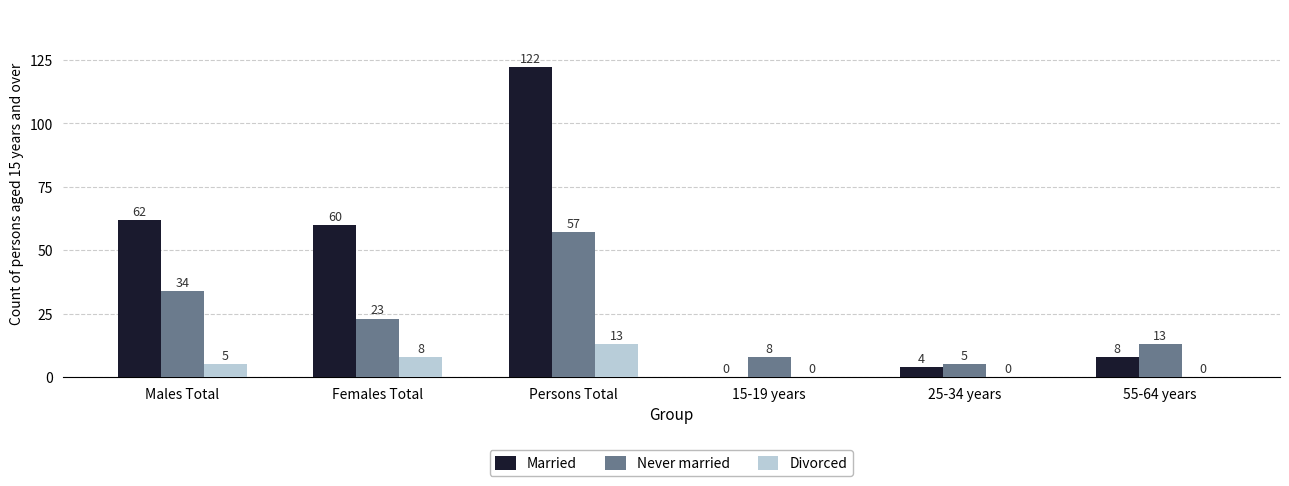

What is the highest value of the Divorced series?

13